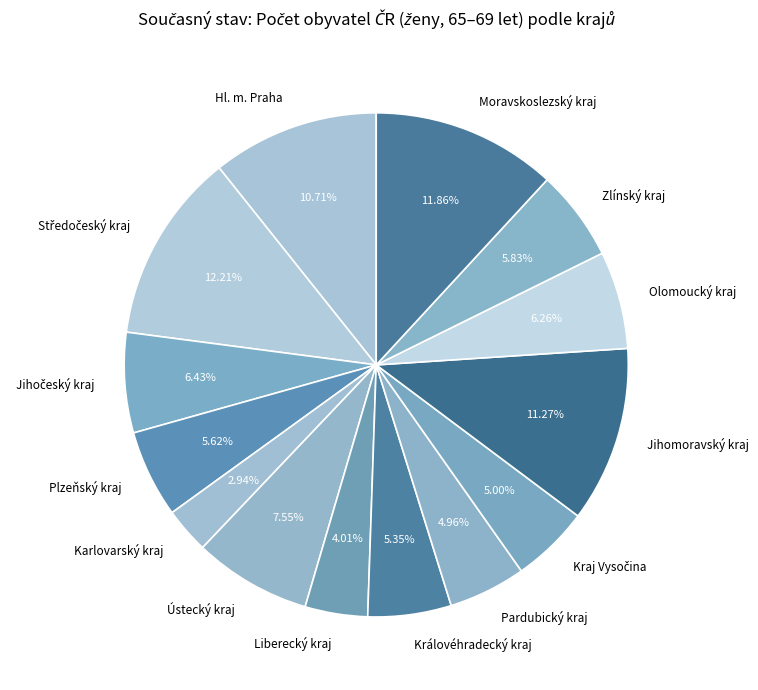

Between Olomoucký kraj and Hl. m. Praha, which is larger?

Hl. m. Praha